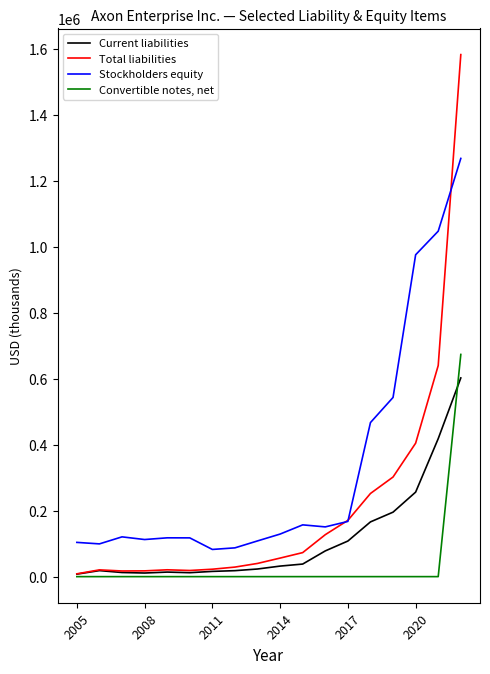

True or false: Stockholders equity and Convertible notes, net intersect in this chart.

False